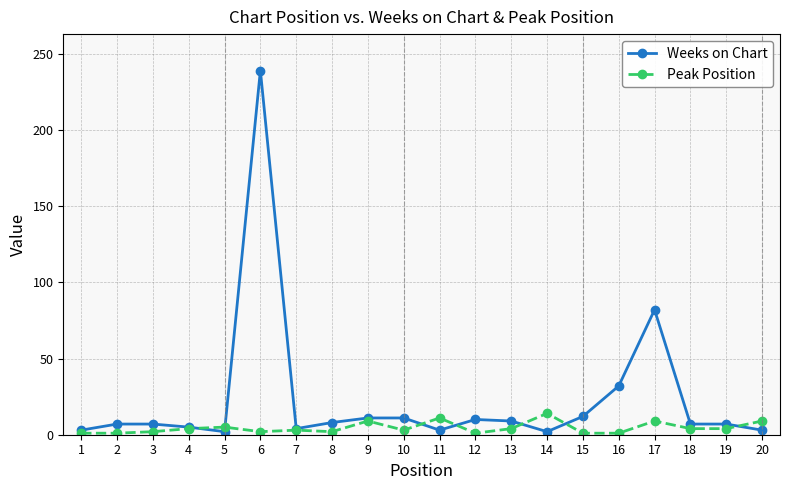

True or false: Peak Position has more than 2 points higher than both neighbors.

True